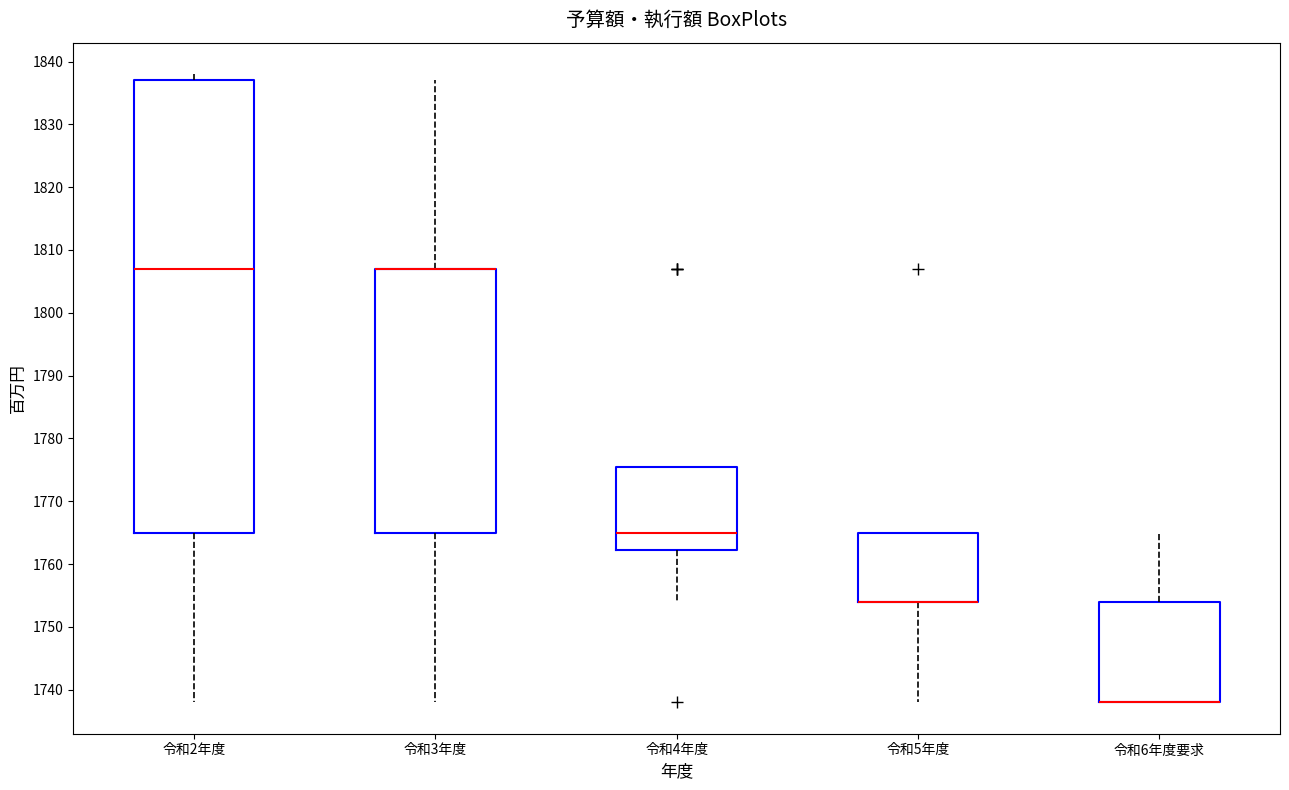

Reading left to right, read every box against the y-axis: the position of its median line, the range the box covers, and the ends of its whiskers. The values are not printed on the chart, so give them approximately, as read against the axis.

令和2年度: median 1807, box 1765 to 1837, whiskers 1738 to 1838
令和3年度: median 1807 (drawn on the box's upper edge), box 1765 to 1807, whiskers 1738 to 1837
令和4年度: median 1765, box 1762 to 1776, whiskers 1754 to 1776
令和5年度: median 1754 (drawn on the box's lower edge), box 1754 to 1765, whiskers 1738 to 1765
令和6年度要求: median 1738 (drawn on the box's lower edge), box 1738 to 1754, whiskers 1738 to 1765